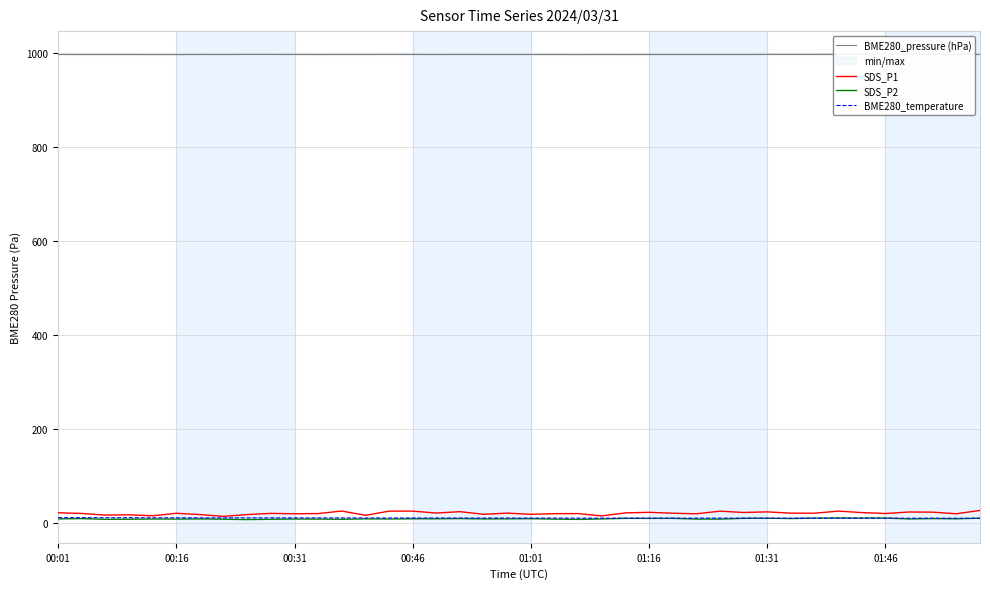

Is this an area chart (filled region under the line)?

No